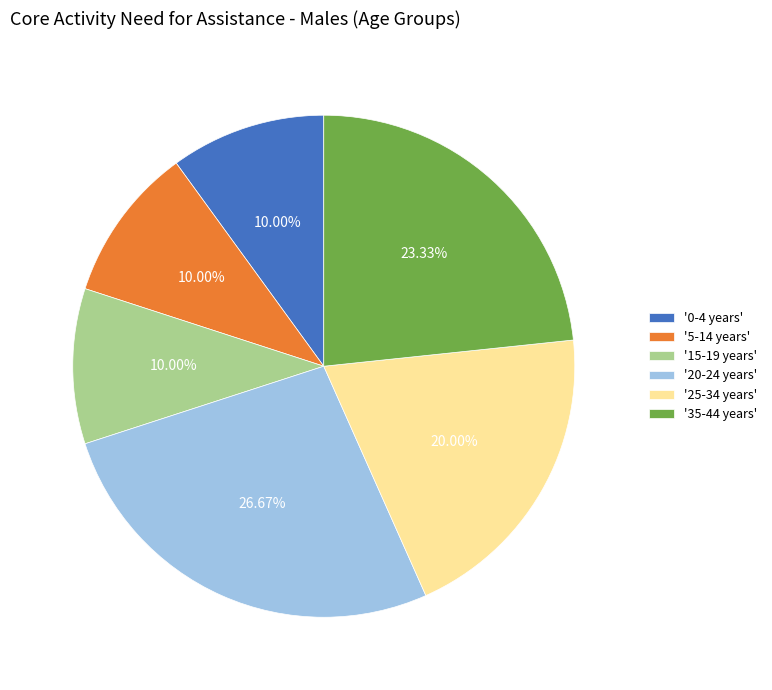

Which slice is the largest?

'20-24 years'